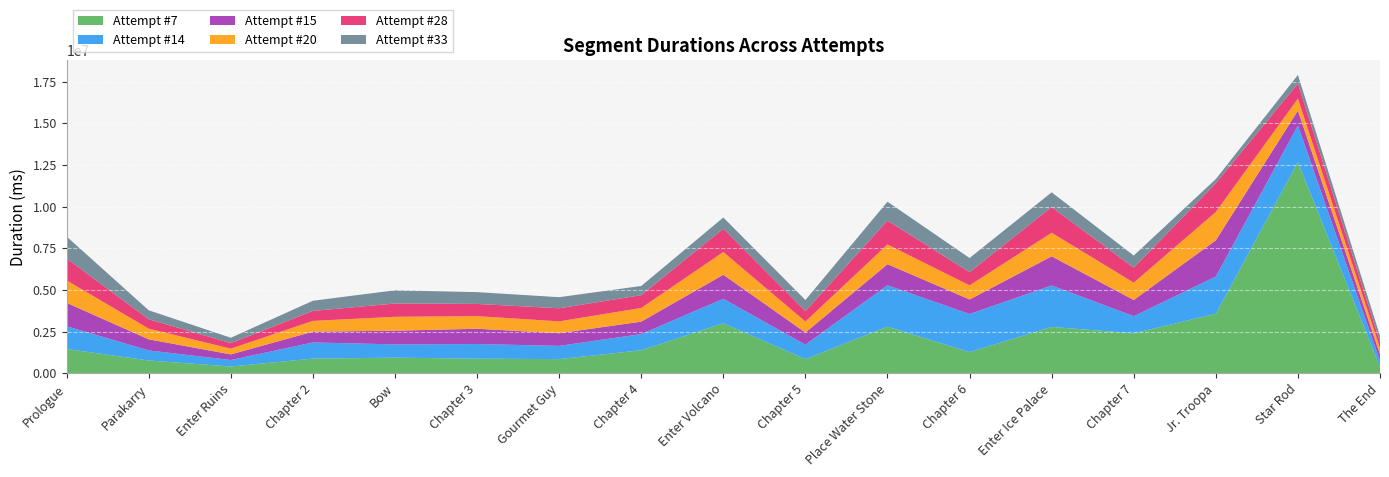

Reading left to right, what are all the values shown in this chart?

Attempt #7: 1458606	770505	407585	881534	938753	877631	851304	1381763	3004786	850293	2798784	1271098	2783064	2398701	3574156	12668537	379043
Attempt #14: 1363611	601910	390402	969432	796809	878881	795337	972144	1464695	867710	2480227	2285204	2484615	1027108	2230533	2195024	376872
Attempt #15: 1405862	664876	337138	648205	819325	915861	758139	744107	1443967	725196	1267858	872766	1749965	971967	2173322	892842	376648
Attempt #20: 1344678	641678	343983	644227	835960	758434	711186	822251	1360275	661947	1182545	843168	1413551	1039896	1700400	718233	376049
Attempt #28: 1315283	562743	332737	598920	797517	731580	785479	765639	1402466	627287	1430721	793183	1542837	896474	1721841	909910	369215
Attempt #33: 1314445	538026	320784	609624	791604	706174	665631	552850	669583	663215	1133107	849314	882981	728157	252090	511331	367942